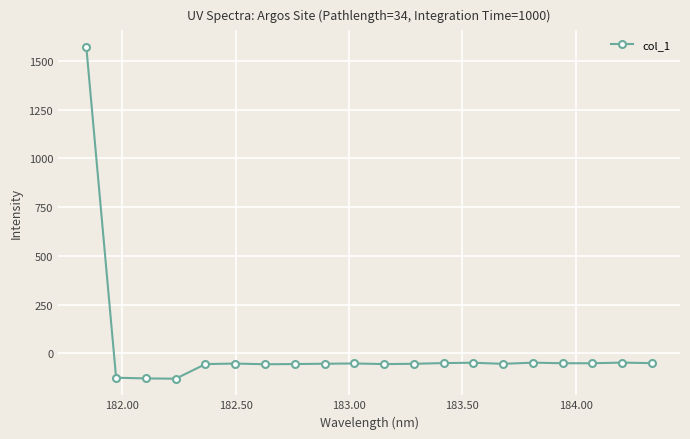

What is the value of the 11th point from the left?

-54.5